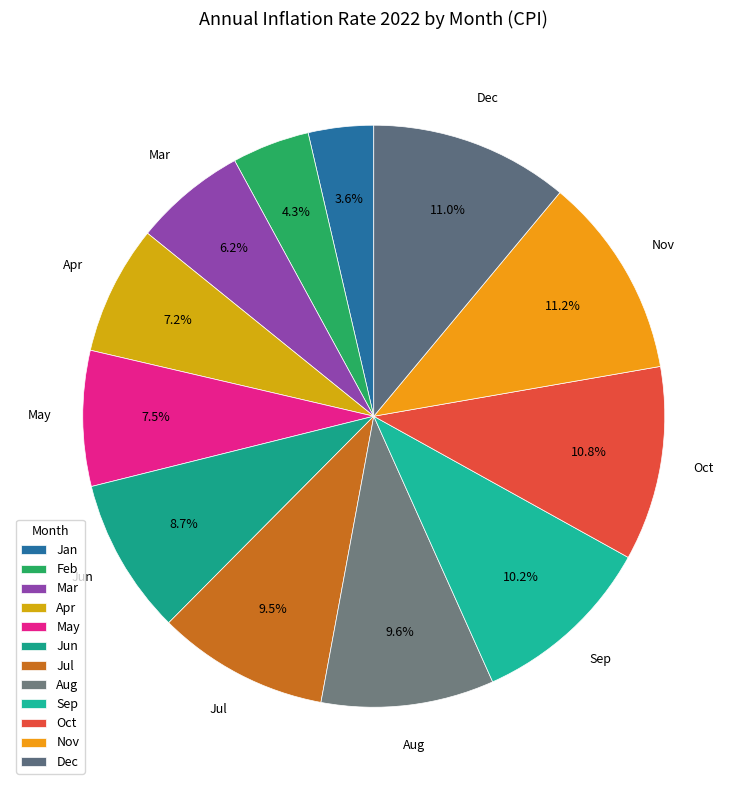

To the nearest percent, what percentage of the pie is Dec?

11%